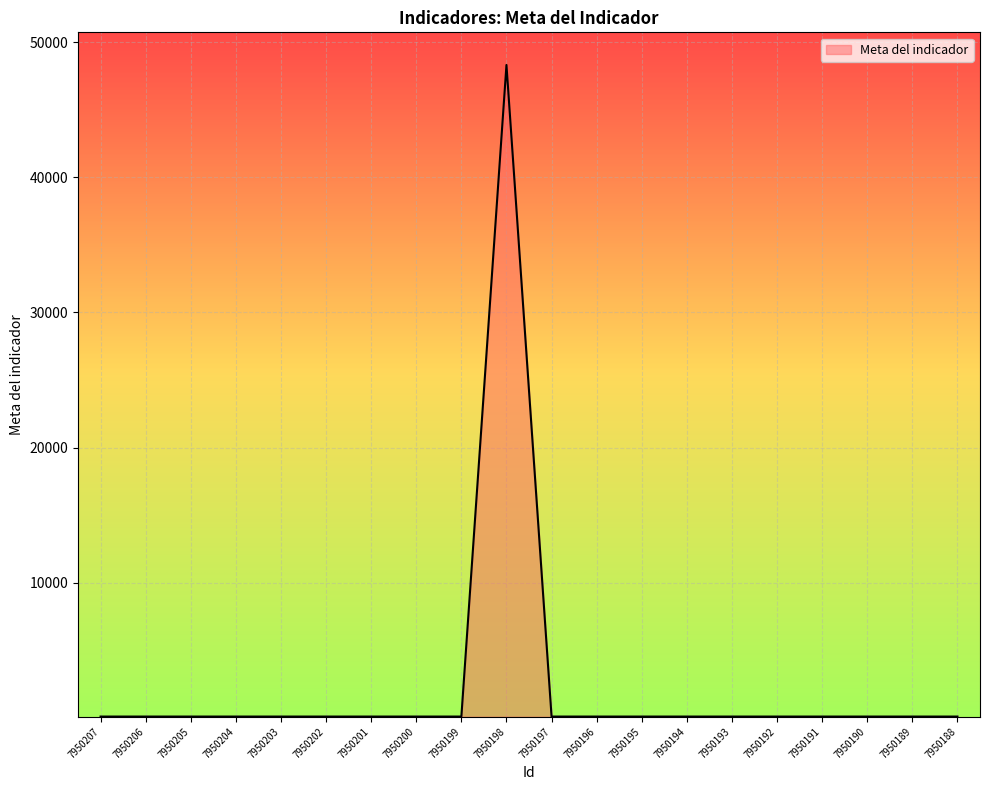

True or false: the data shows 100 at 7950193.

True